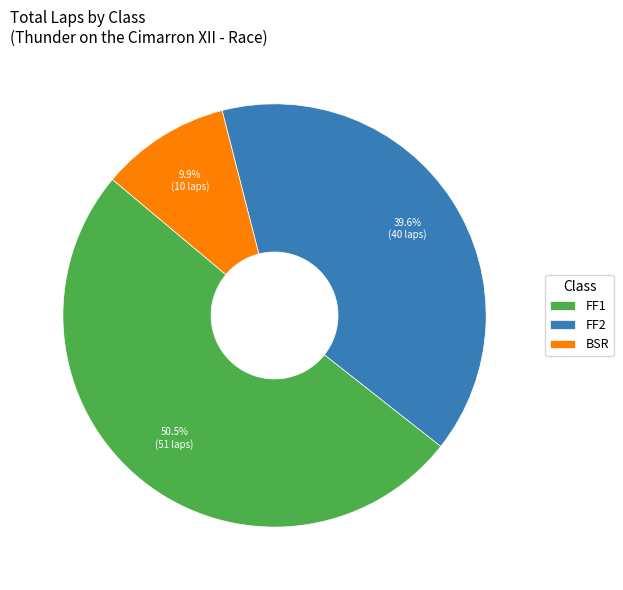

Between FF1 and BSR, which is larger?

FF1